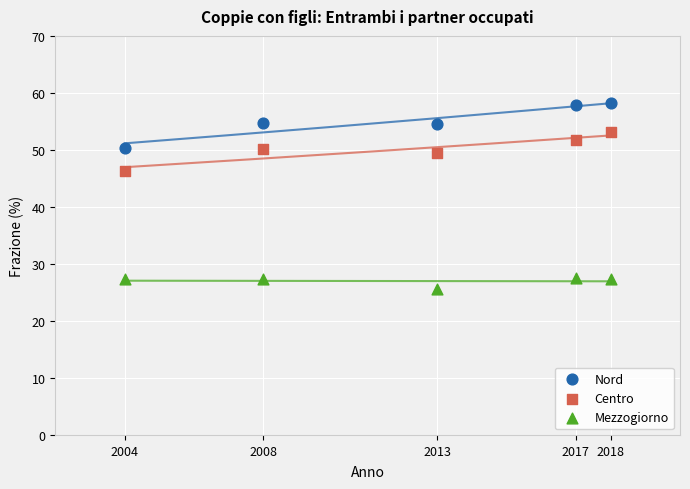

Which series contains the highest Y value?

Nord